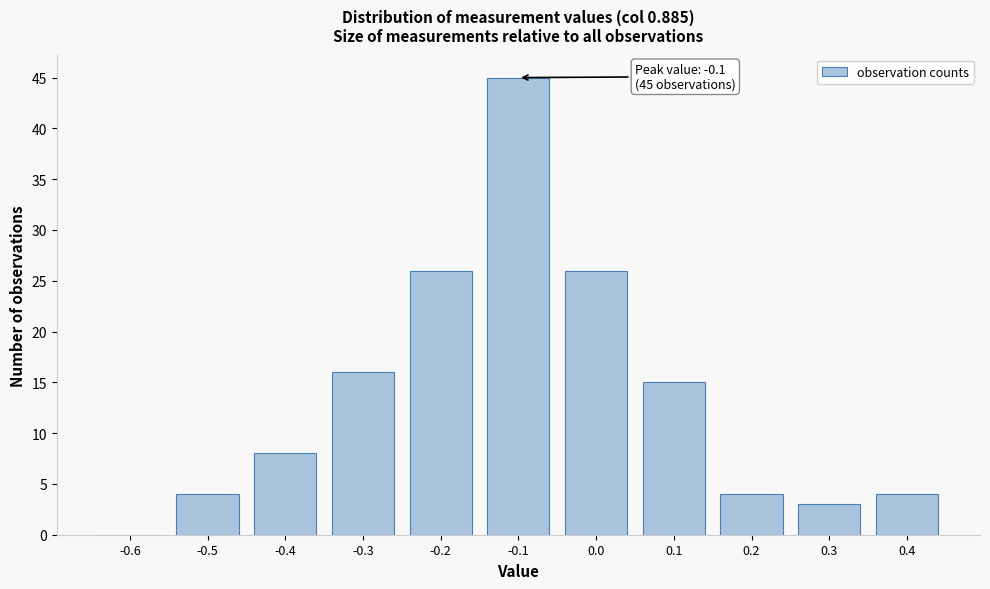

Reading left to right, extract all data points from this chart.

-0.6=0	-0.5=4	-0.4=8	-0.3=16	-0.2=26	-0.1=45	0.0=26	0.1=15	0.2=4	0.3=3	0.4=4